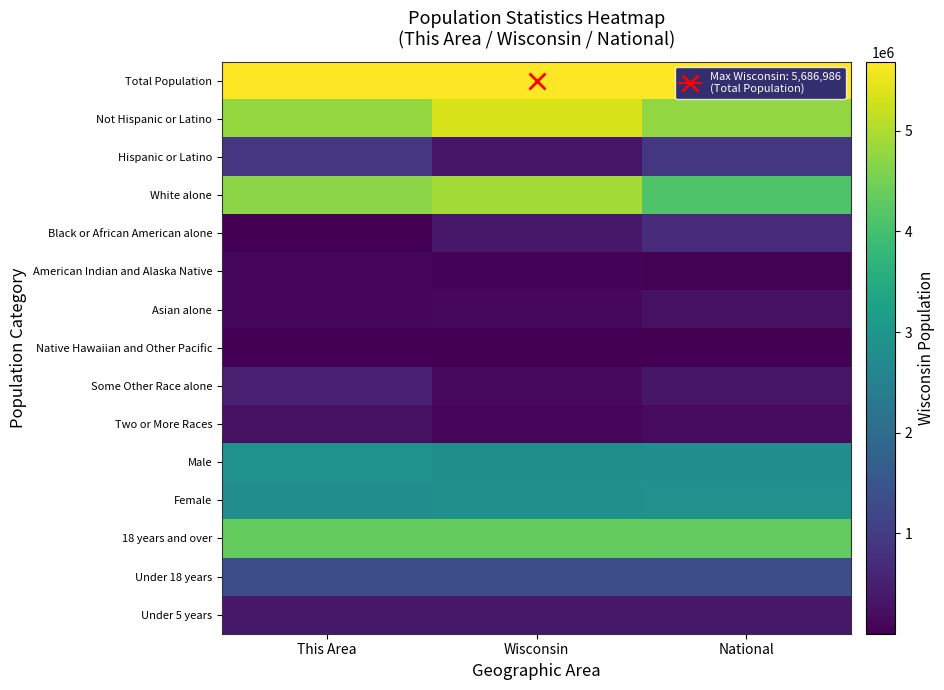

Between National and Wisconsin, which is larger?

National